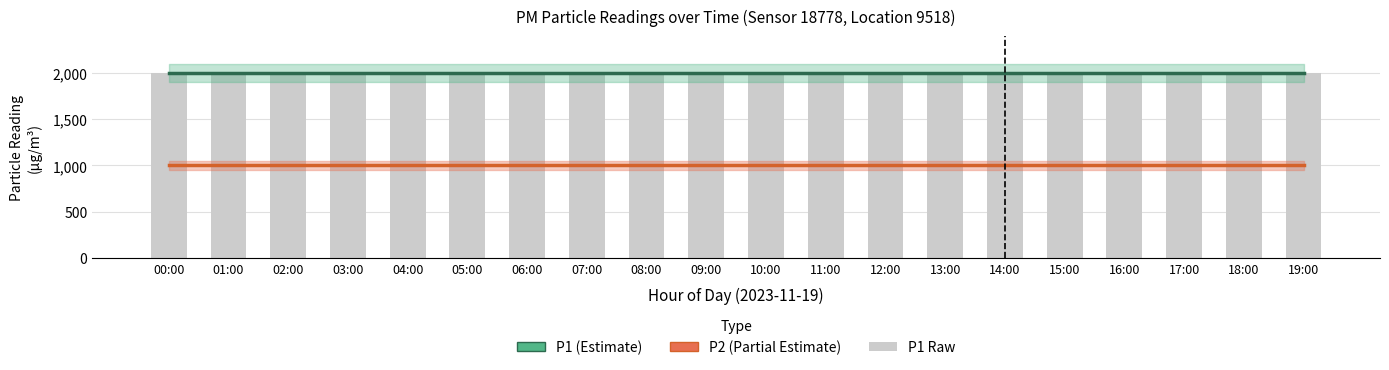

Reading left to right, transcribe all the data shown in this chart.

P1 (Estimate): 1999.9	1999.9	1999.9	1999.9	1999.9	1999.9	1999.9	1999.9	1999.9	1999.9	1999.9	1999.9	1999.9	1999.9	1999.9	1999.9	1999.9	1999.9	1999.9	1999.9
P2 (Partial Estimate): 999.9	999.9	999.9	999.9	999.9	999.9	999.9	999.9	999.9	999.9	999.9	999.9	999.9	999.9	999.9	999.9	999.9	999.9	999.9	999.9
P1 Raw: 1999.9	1999.9	1999.9	1999.9	1999.9	1999.9	1999.9	1999.9	1999.9	1999.9	1999.9	1999.9	1999.9	1999.9	1999.9	1999.9	1999.9	1999.9	1999.9	1999.9